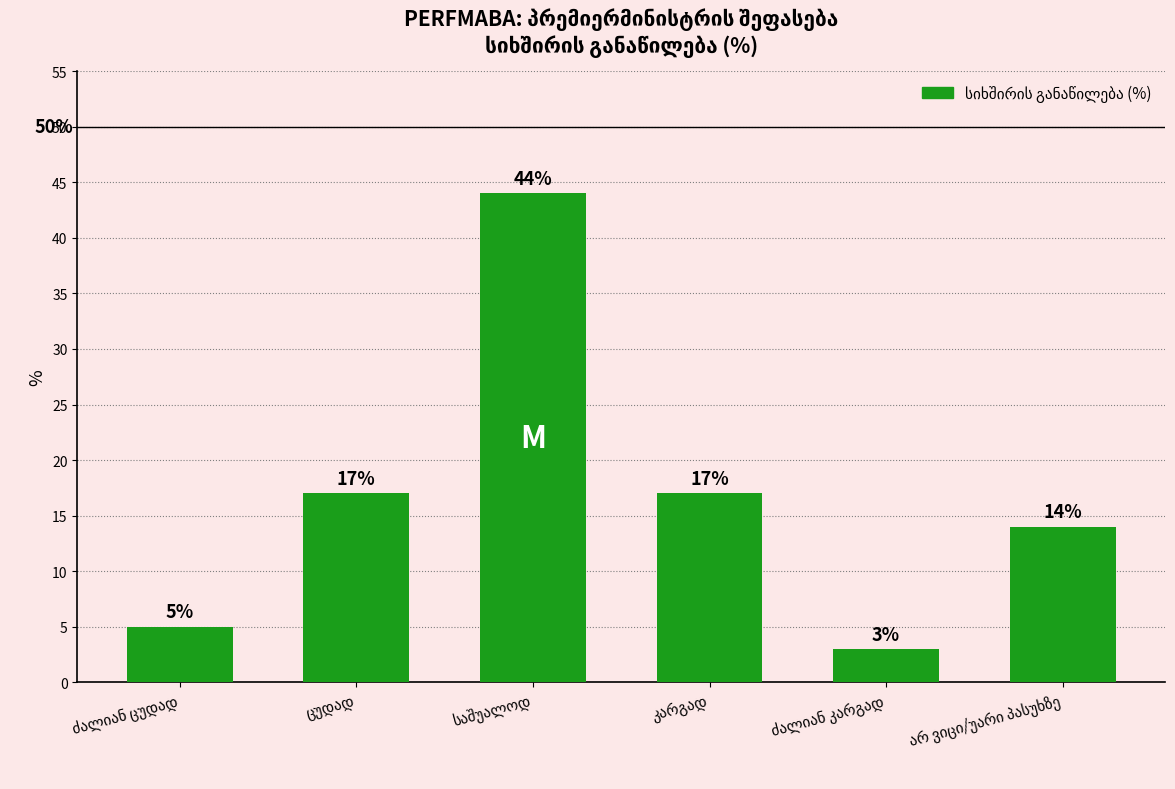

What is the difference between the maximum and minimum values?

41